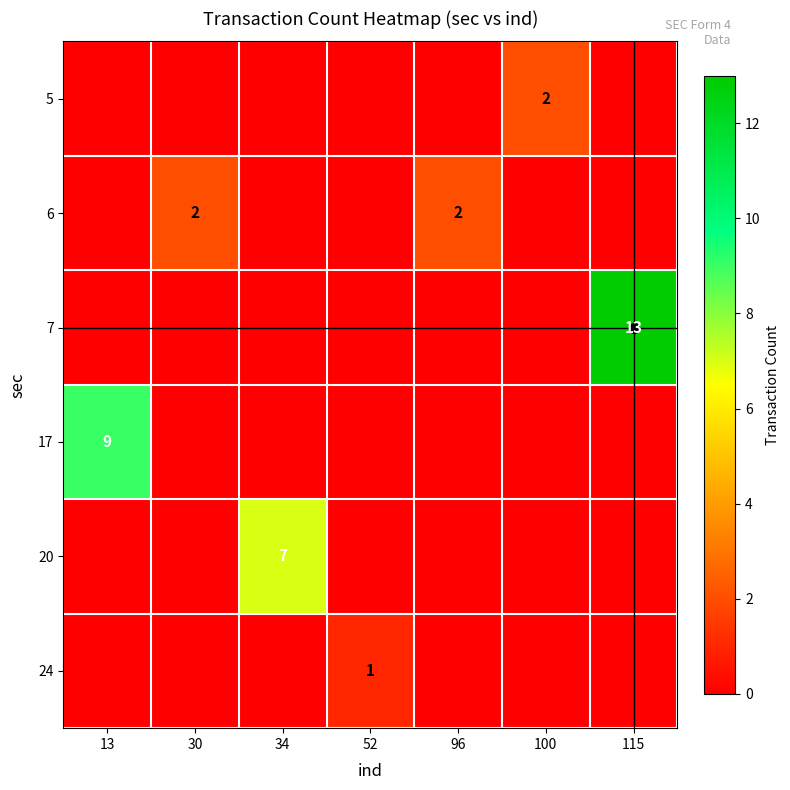

What is the spread (max minus min) of values at 96?

2